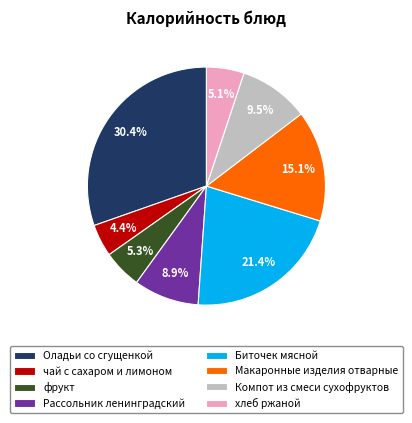

To the nearest percent, what is the combined percentage of Макаронные изделия отварные and Компот из смеси сухофруктов?

25%